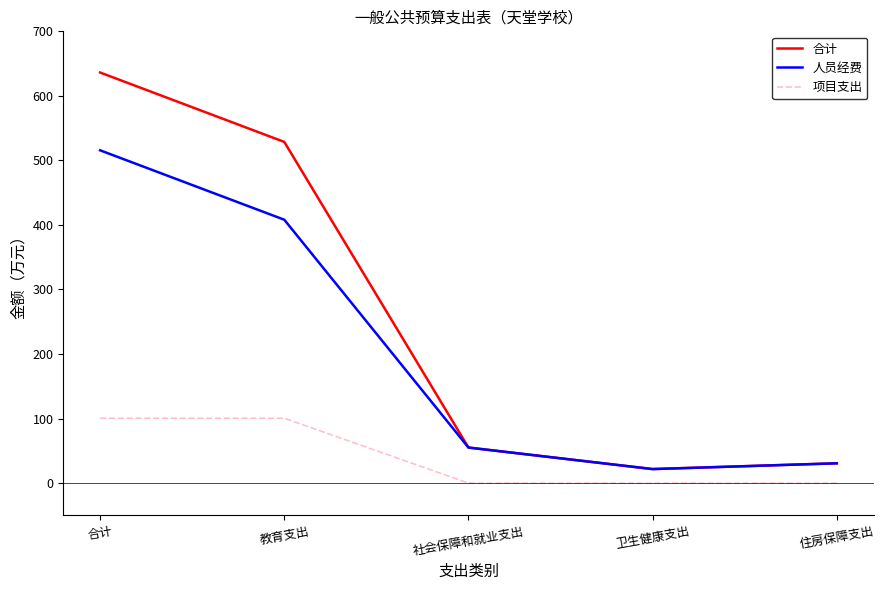

What are all the series names shown in the legend?

合计, 人员经费, 项目支出